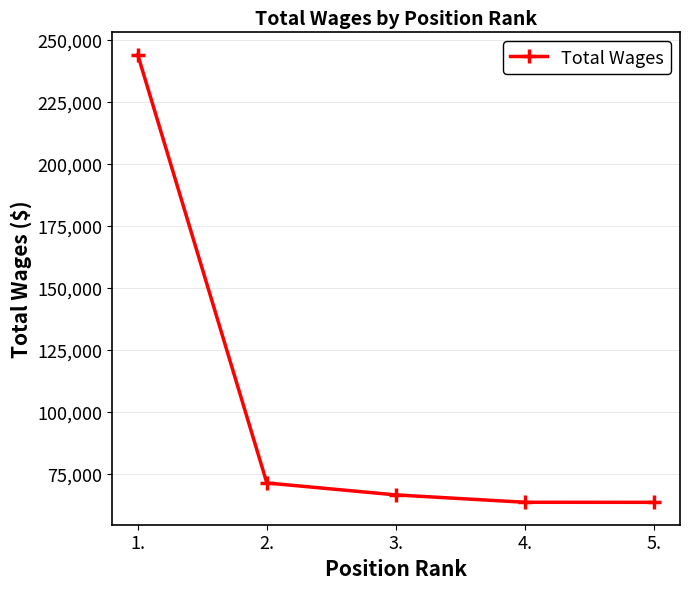

True or false: the data shows 63593 at 5..

True